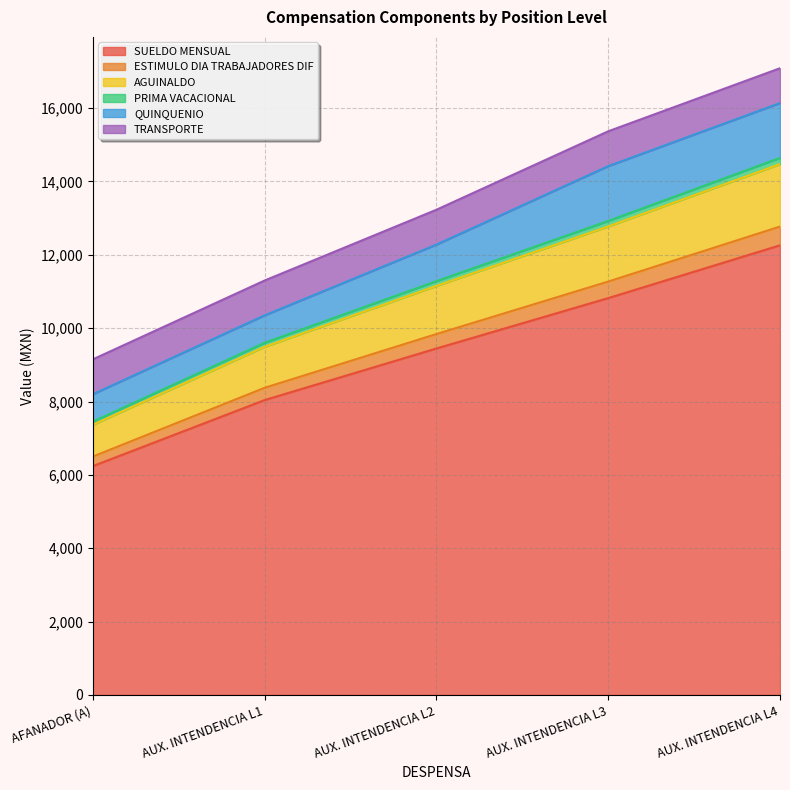

True or false: SUELDO MENSUAL and ESTIMULO DIA TRABAJADORES DIF cross at least once.

False